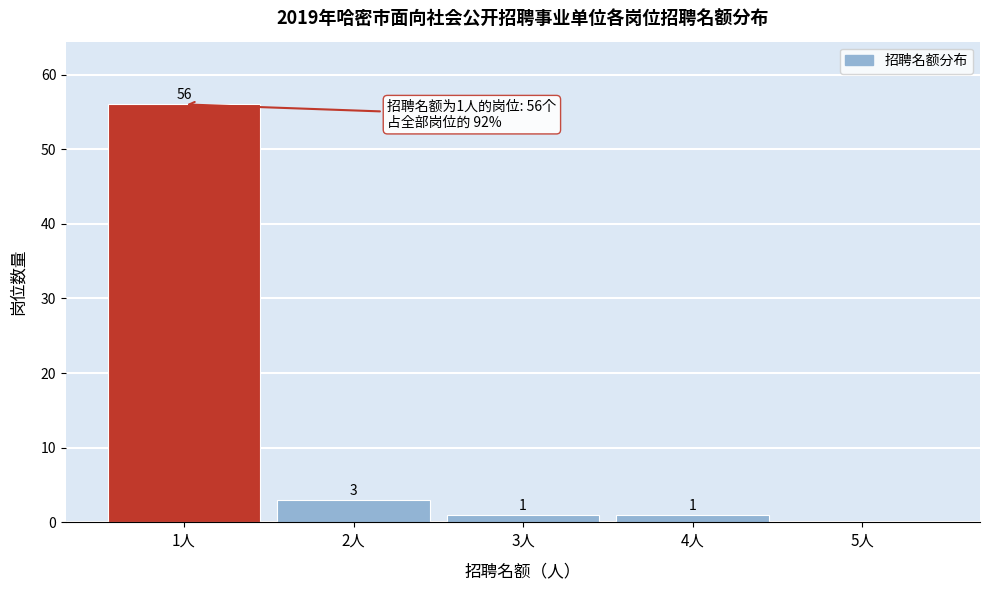

Reading left to right, list all the values displayed in this chart.

1人=56	2人=3	3人=1	4人=1	5人=0